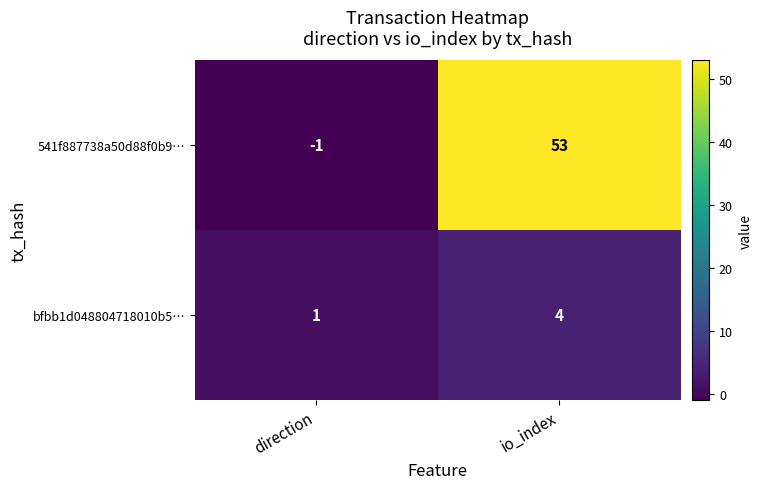

What is the spread (max minus min) of values at direction?

2